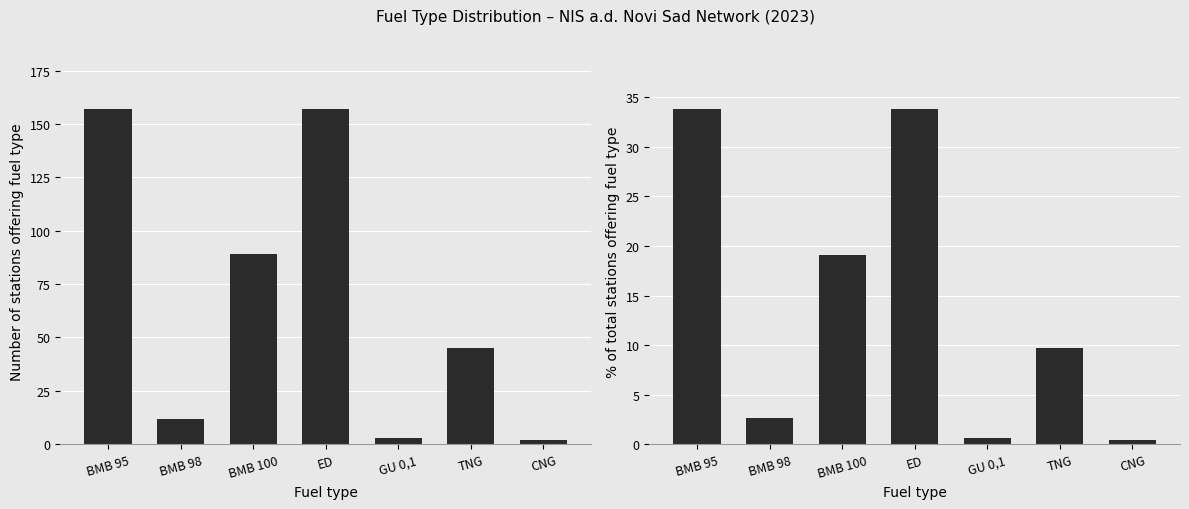

How many series are shown in this chart?

2